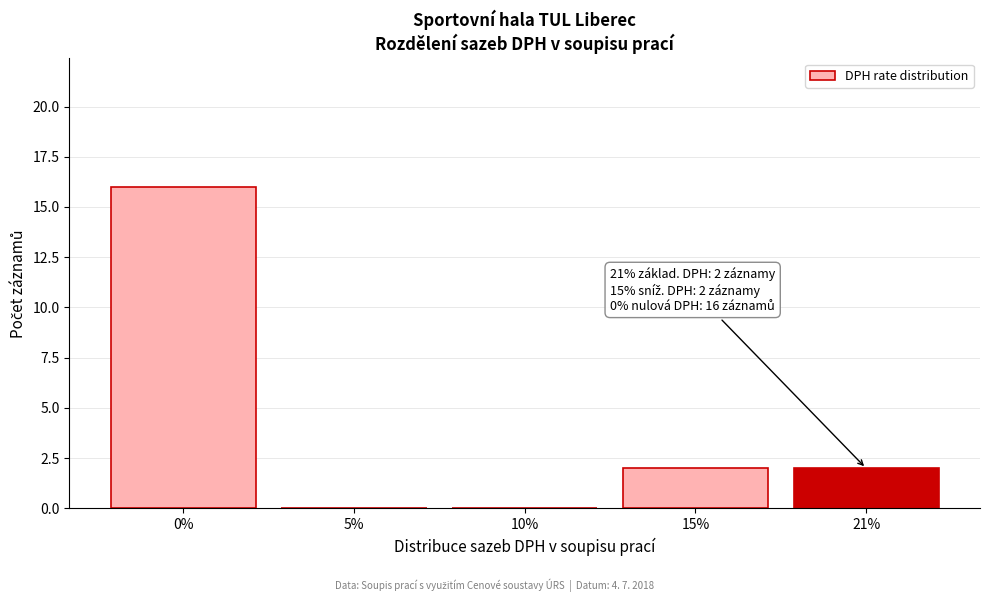

What is the maximum value shown in the chart?

16